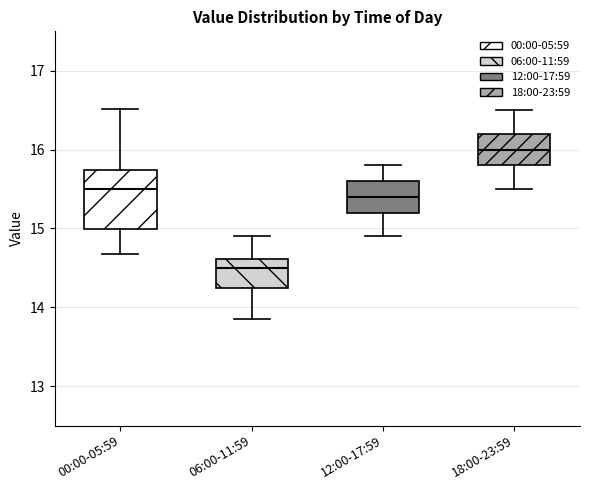

Comparing the boxes themselves (not the whiskers), which one is the tallest?

00:00-05:59